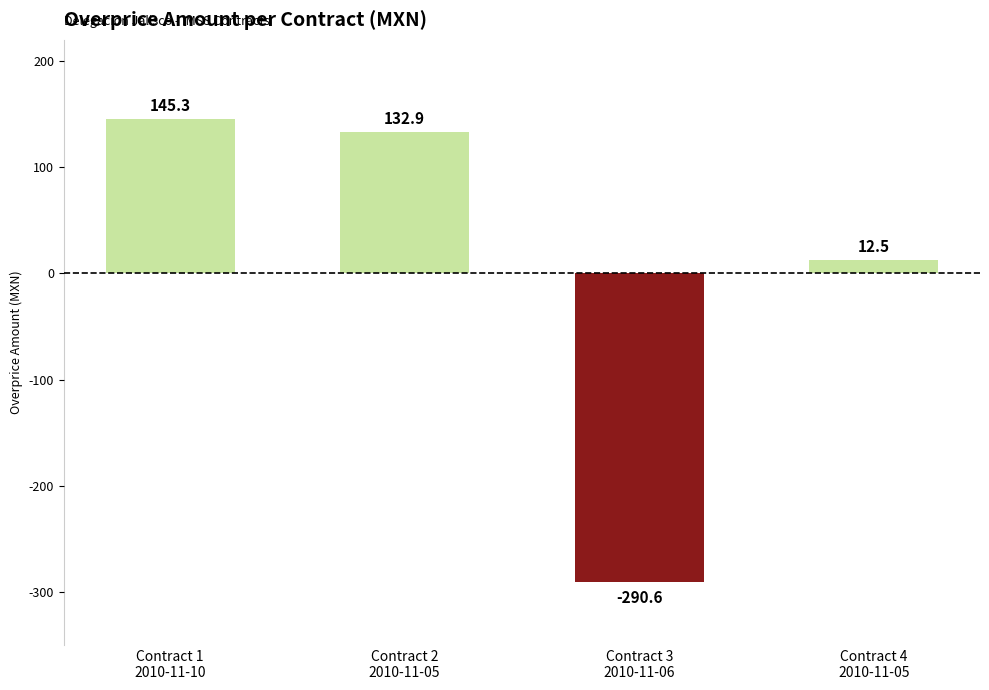

What is the difference between the second highest and second lowest values?

120.4